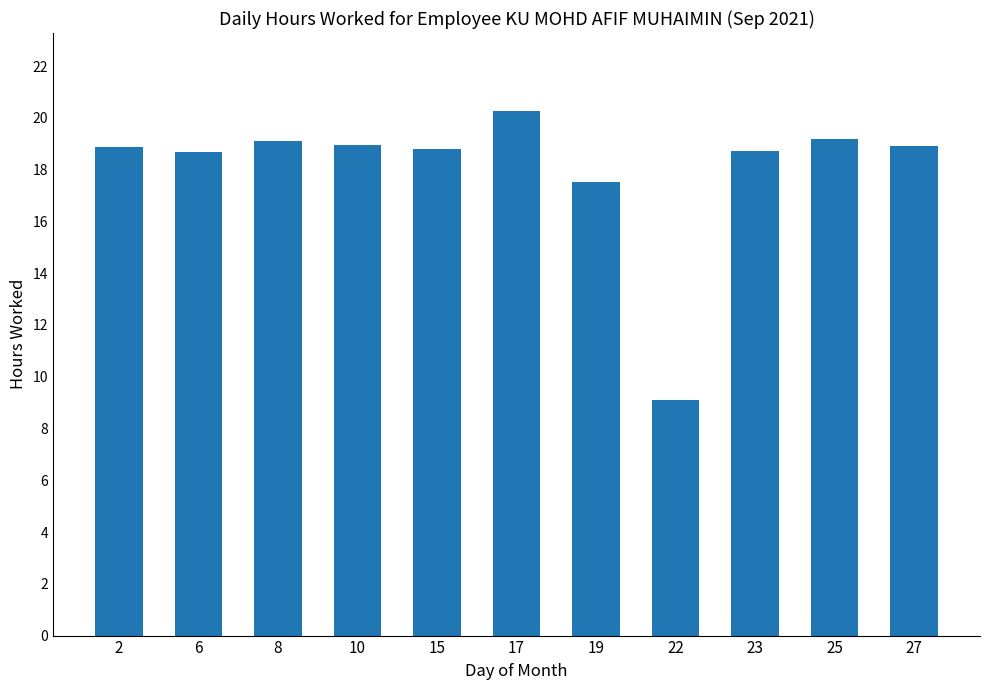

Approximately how many times larger is the value at 19 compared to 17?

0.9